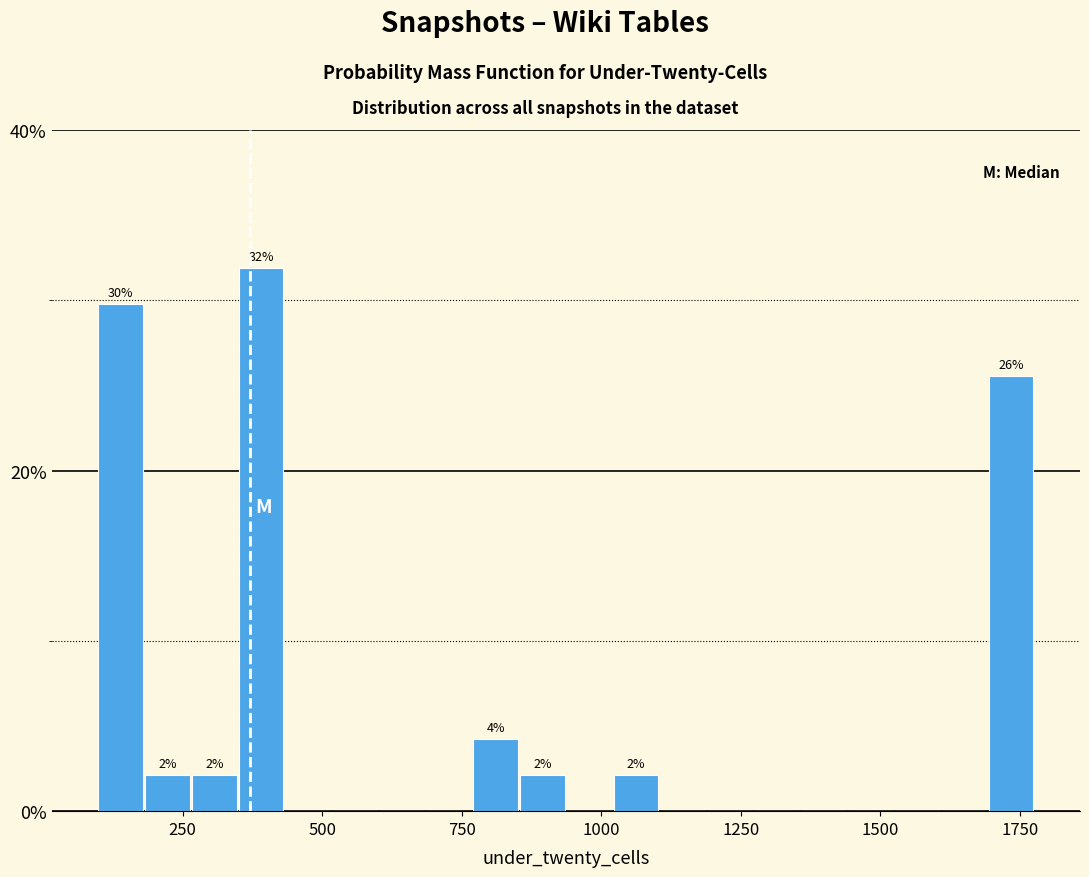

Around what value on the x-axis is the tallest bar? Give the approximate position of its centre, as read against the axis.

400